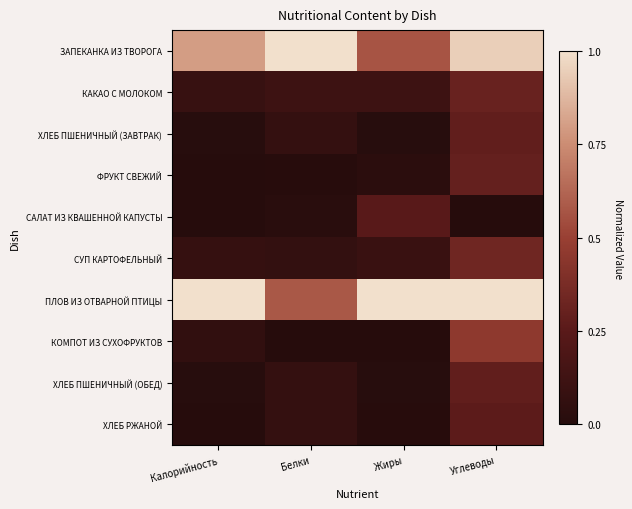

List the series in order of their peak value, highest first.

ЗАПЕКАНКА ИЗ ТВОРОГА, ПЛОВ ИЗ ОТВАРНОЙ ПТИЦЫ, КОМПОТ ИЗ СУХОФРУКТОВ, СУП КАРТОФЕЛЬНЫЙ, КАКАО С МОЛОКОМ, ФРУКТ СВЕЖИЙ, ХЛЕБ ПШЕНИЧНЫЙ (ЗАВТРАК), ХЛЕБ ПШЕНИЧНЫЙ (ОБЕД), ХЛЕБ РЖАНОЙ, САЛАТ ИЗ КВАШЕННОЙ КАПУСТЫ